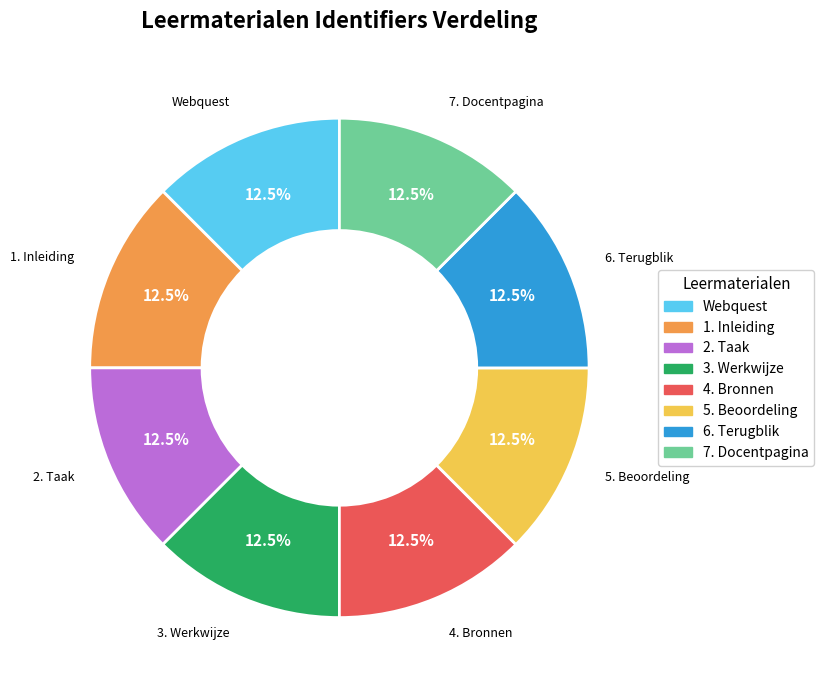

Does 4. Bronnen account for over 50% of the chart?

No